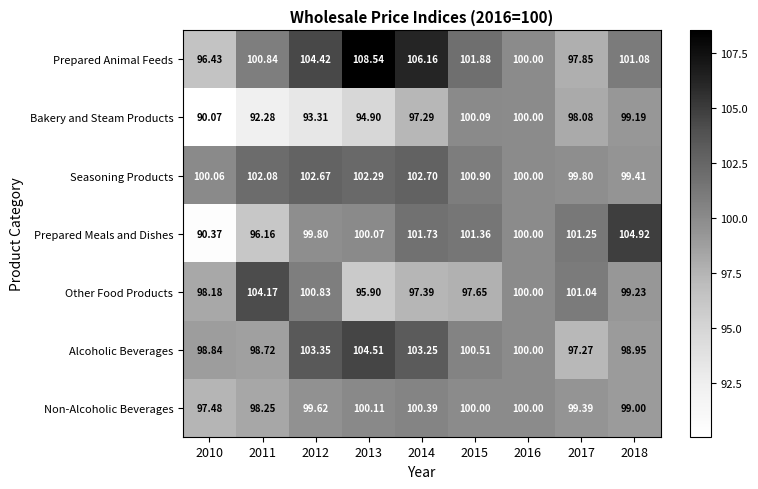

Which label corresponds to the largest value in the chart?

2013